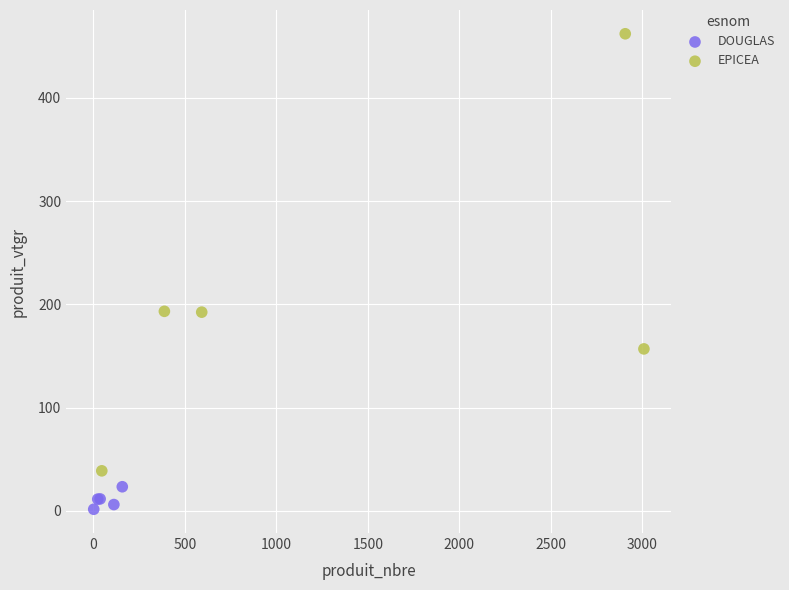

Which series has the widest spread of Y values?

EPICEA